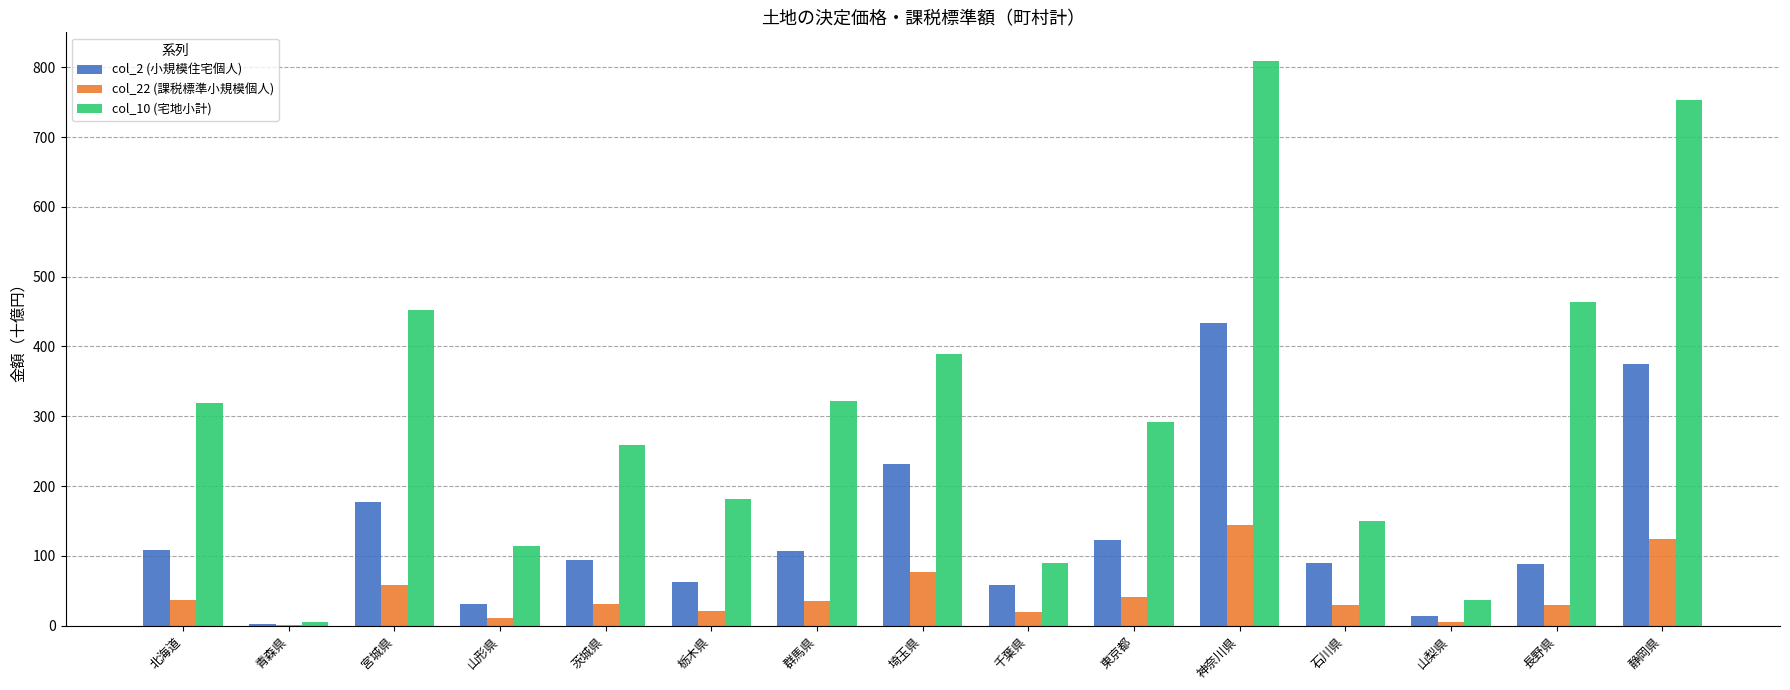

Does the chart contain stacked bars?

No